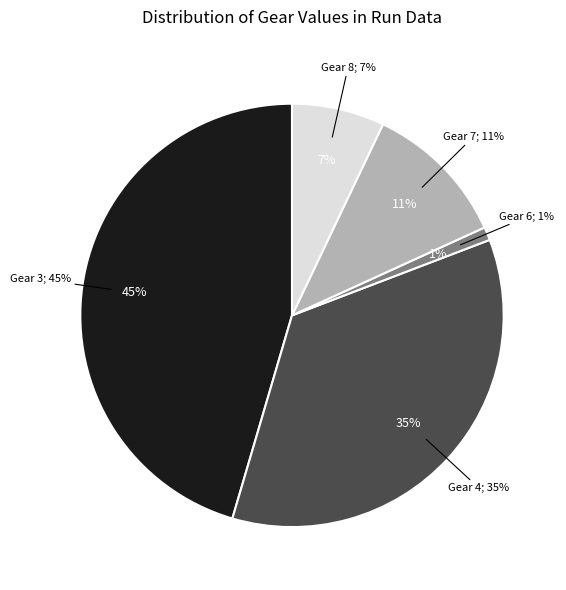

What is the change in value from gear 3 to gear 4?

-10